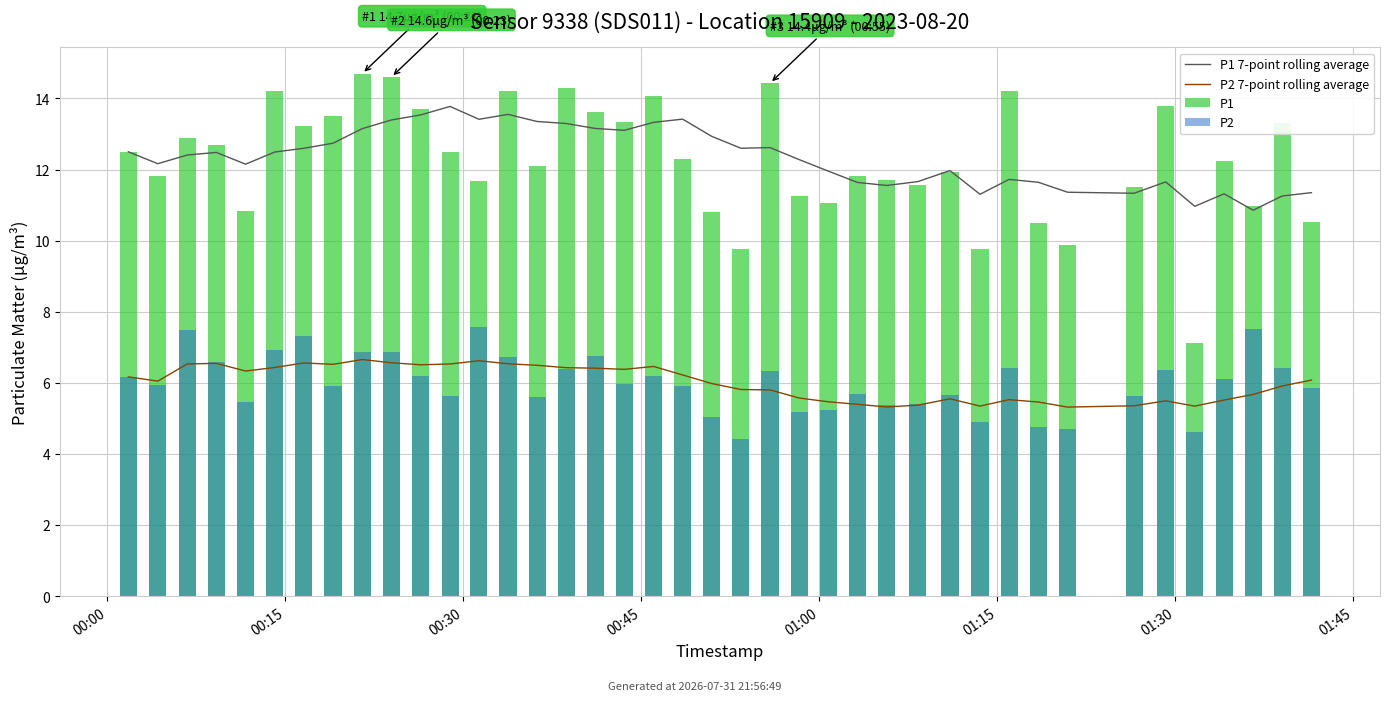

At how many categories does at least one series exceed 6?

40